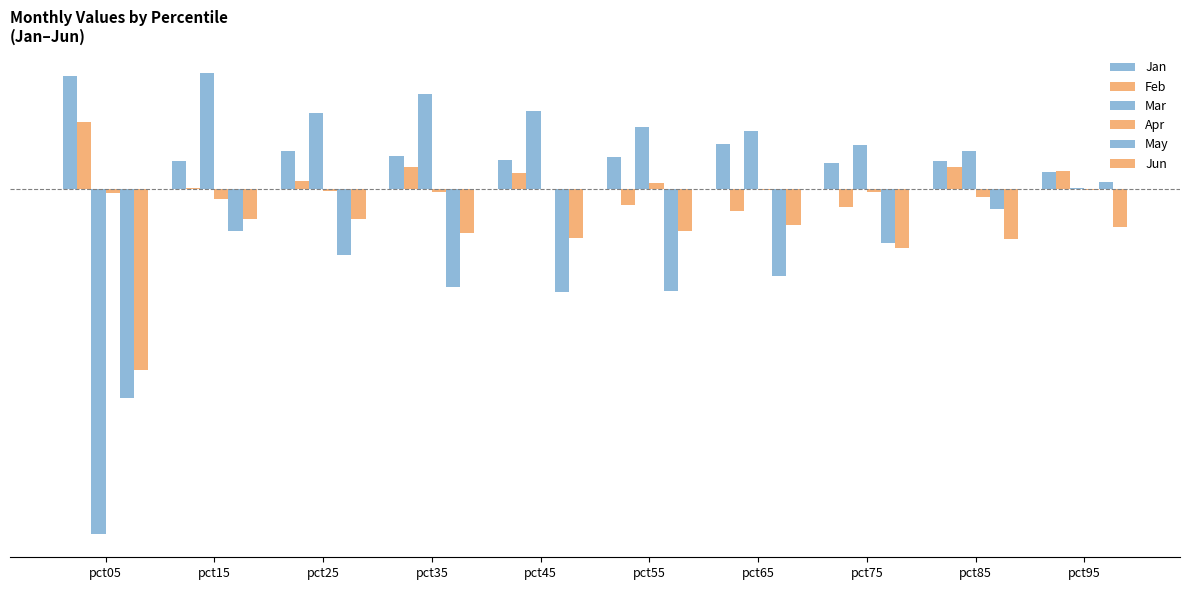

Is it true that Mar equals 0.6 at pct35?

True